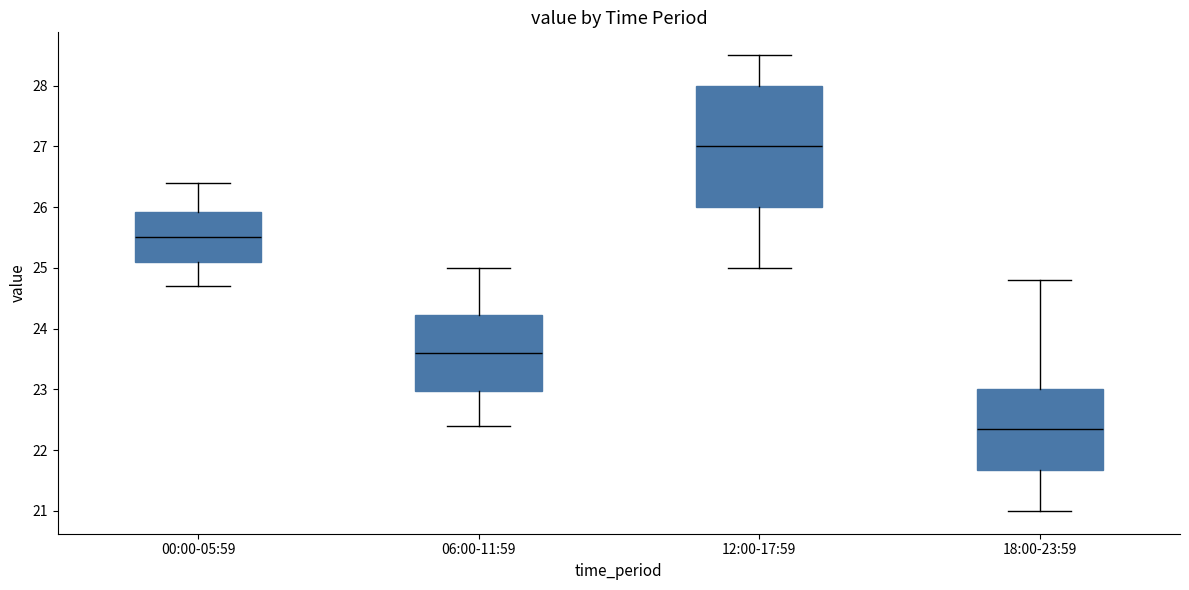

Which box is the tallest, from its lower edge to its upper edge?

12:00-17:59